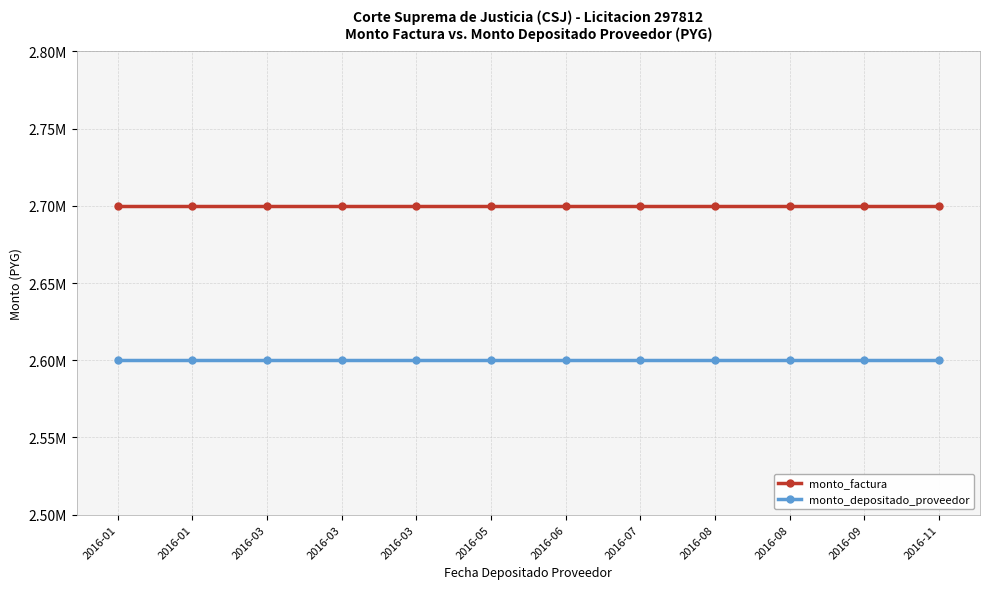

Reading right to left, extract all data points from this chart.

monto_factura: 2700000	2700000	2700000	2700000	2700000	2700000	2700000	2700000	2700000	2700000	2700000	2700000
monto_depositado_proveedor: 2599920	2599920	2599920	2599920	2599920	2599920	2599920	2599920	2599920	2599920	2599920	2599920